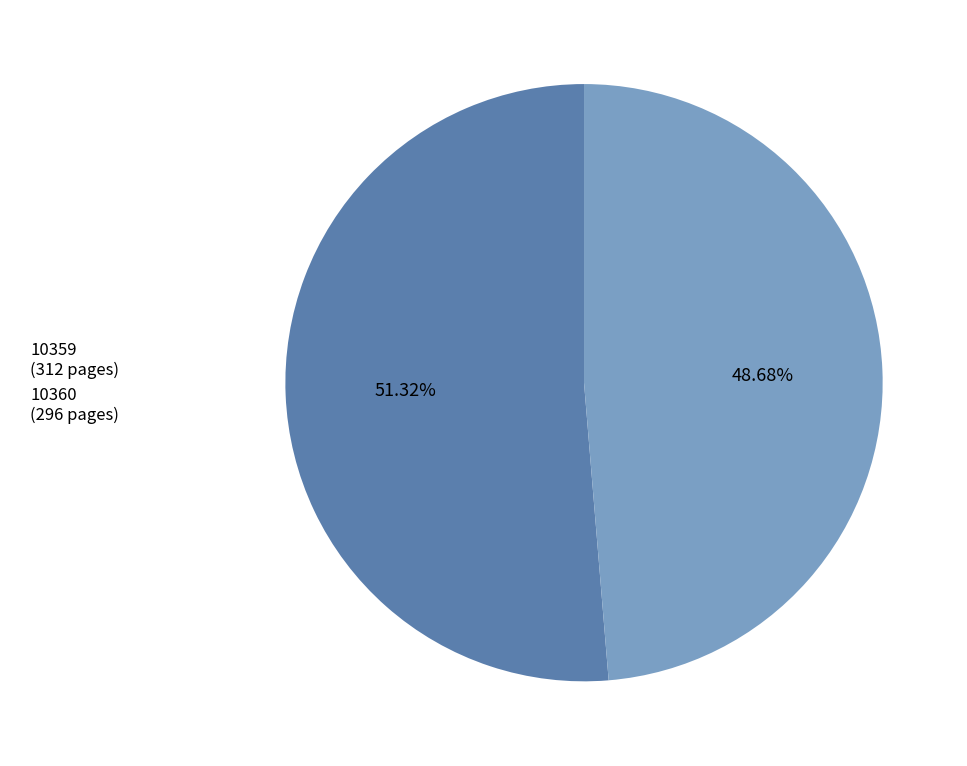

True or false: 10360 accounts for 49% of the total.

True